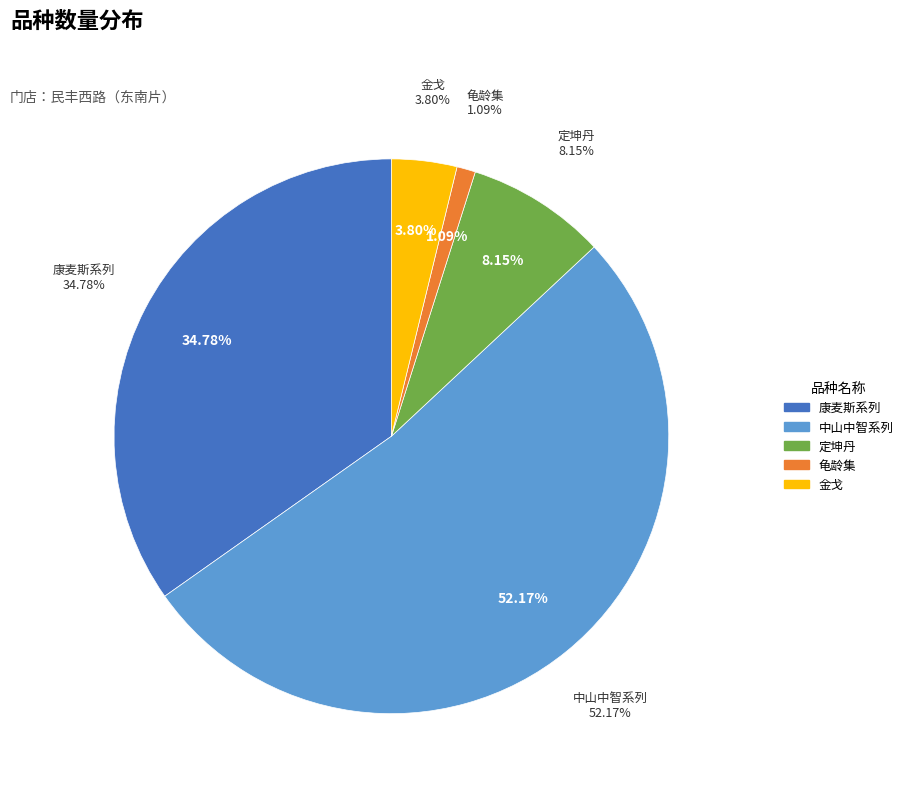

To the nearest percent, what is the difference between the largest and smallest slice percentages?

51%